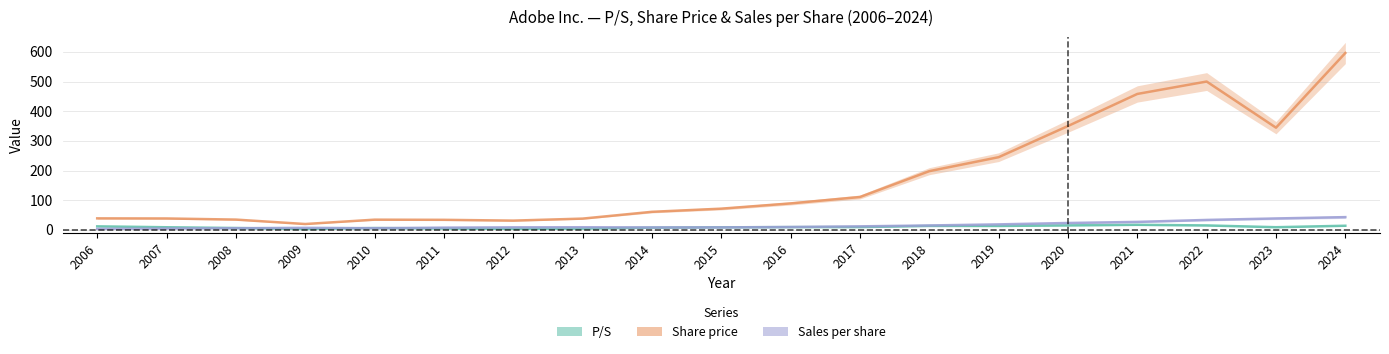

Is this an area chart (filled region under the line)?

No